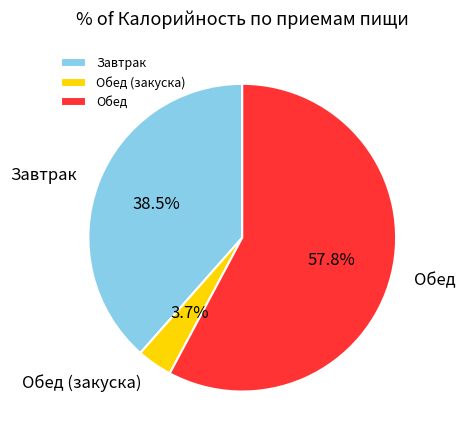

Is Завтрак the majority of the pie?

No